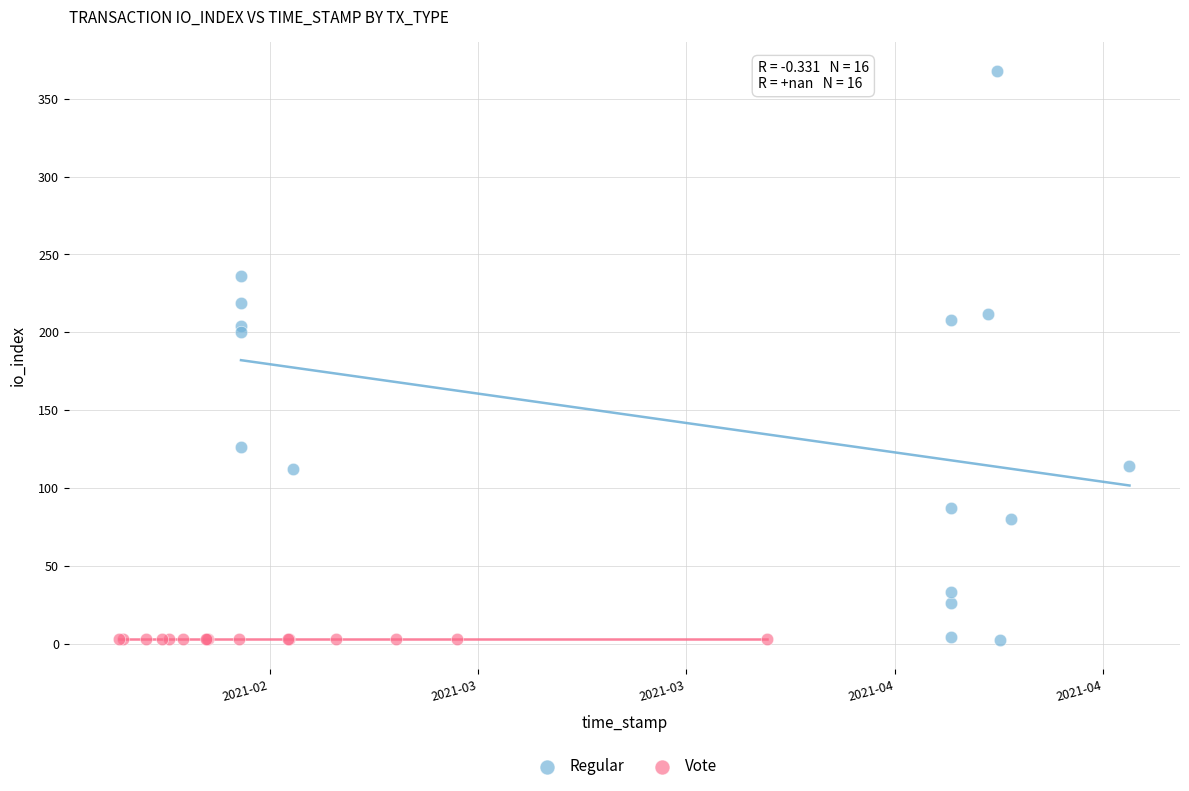

Which series reaches the maximum Y coordinate?

Regular